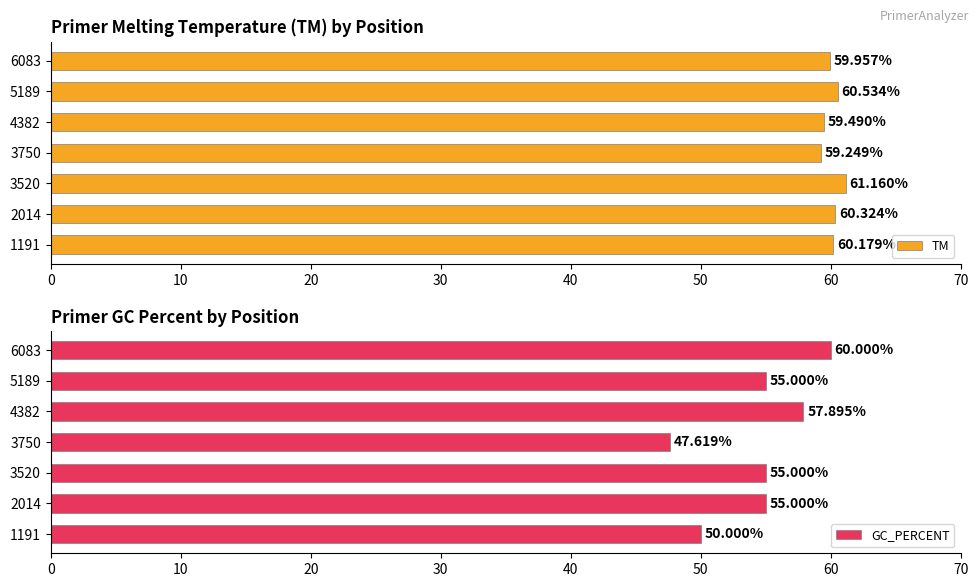

What is the value of the TM bar at the 1st from the left?

60.2